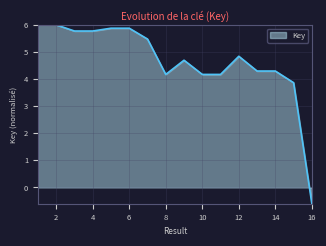

Does the chart have visible grid lines?

Yes